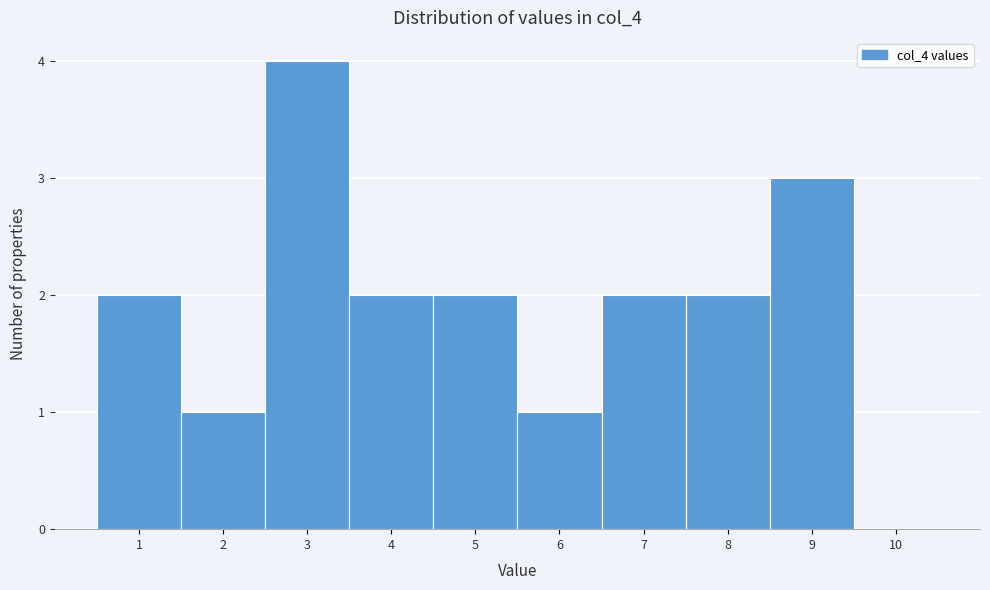

What is the height of the bar covering 5.5 to 6.5 on the x-axis? The values are not printed on the chart, so give them approximately, as read against the axis.

1